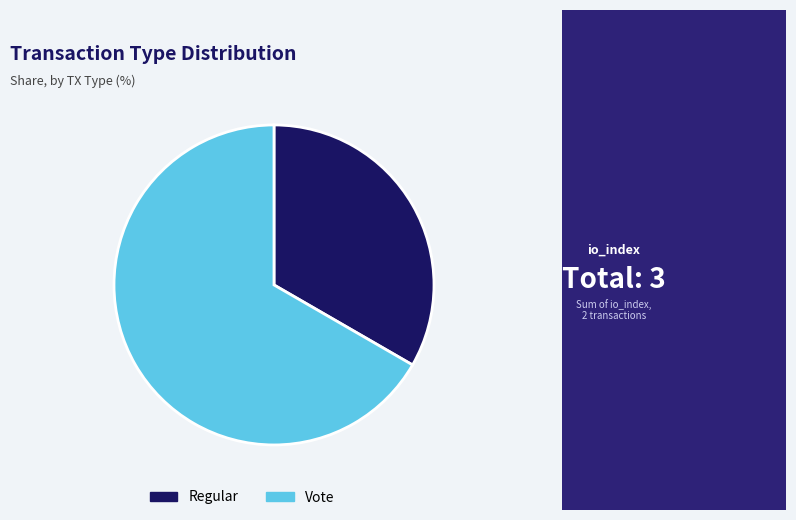

Between Regular and Vote, which is larger?

Vote